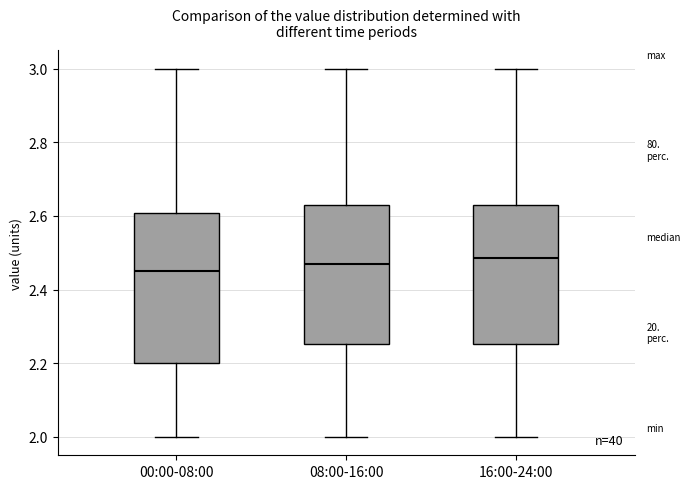

Reading left to right, transcribe this box plot: for each box, give where its median line is, the range the box spans, and where its two whiskers end, as read against the y-axis. The values are not printed on the chart, so give them approximately, as read against the axis.

00:00-08:00: median 2.46, box 2.20 to 2.60, whiskers 2.00 to 3.00
08:00-16:00: median 2.48, box 2.26 to 2.64, whiskers 2.00 to 3.00
16:00-24:00: median 2.48, box 2.26 to 2.64, whiskers 2.00 to 3.00